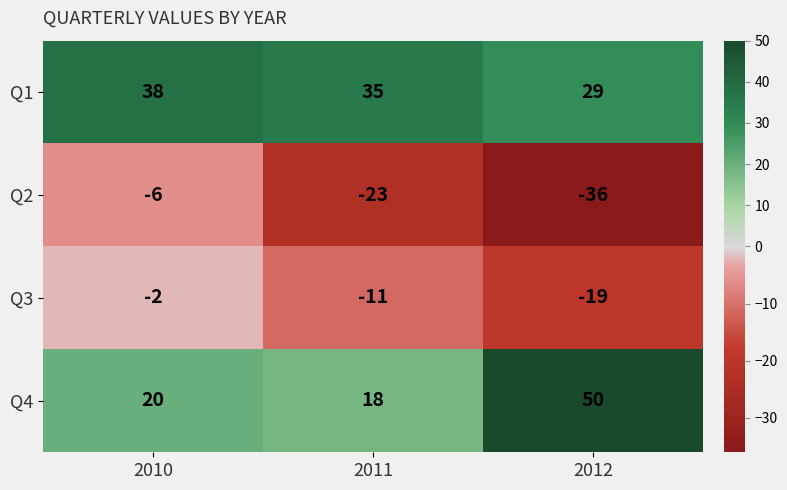

What is the smallest value displayed?

-36